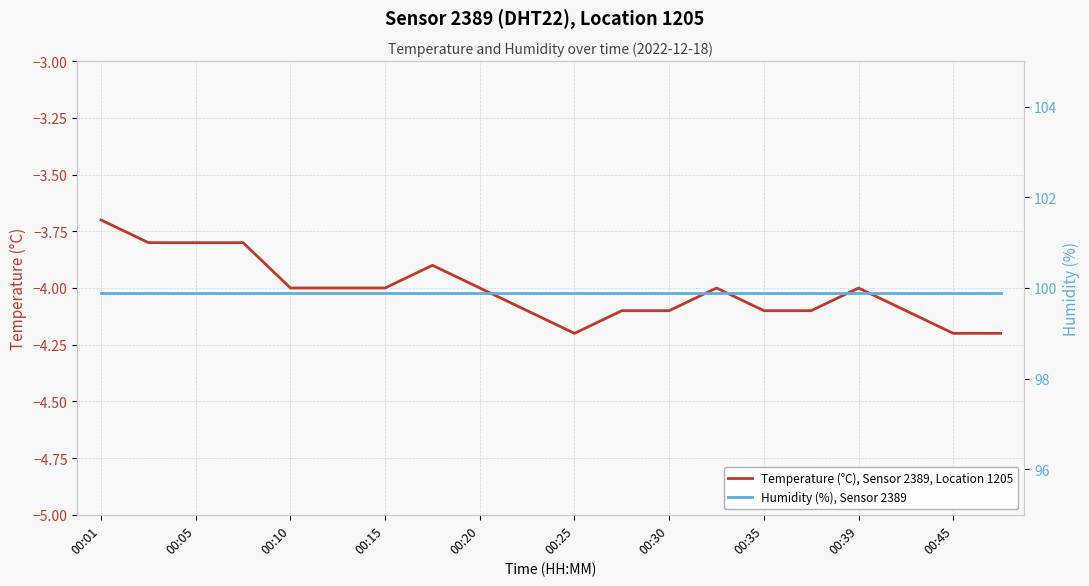

What is the value of the Humidity (%), Sensor 2389 point at the 8th from the left?

99.9